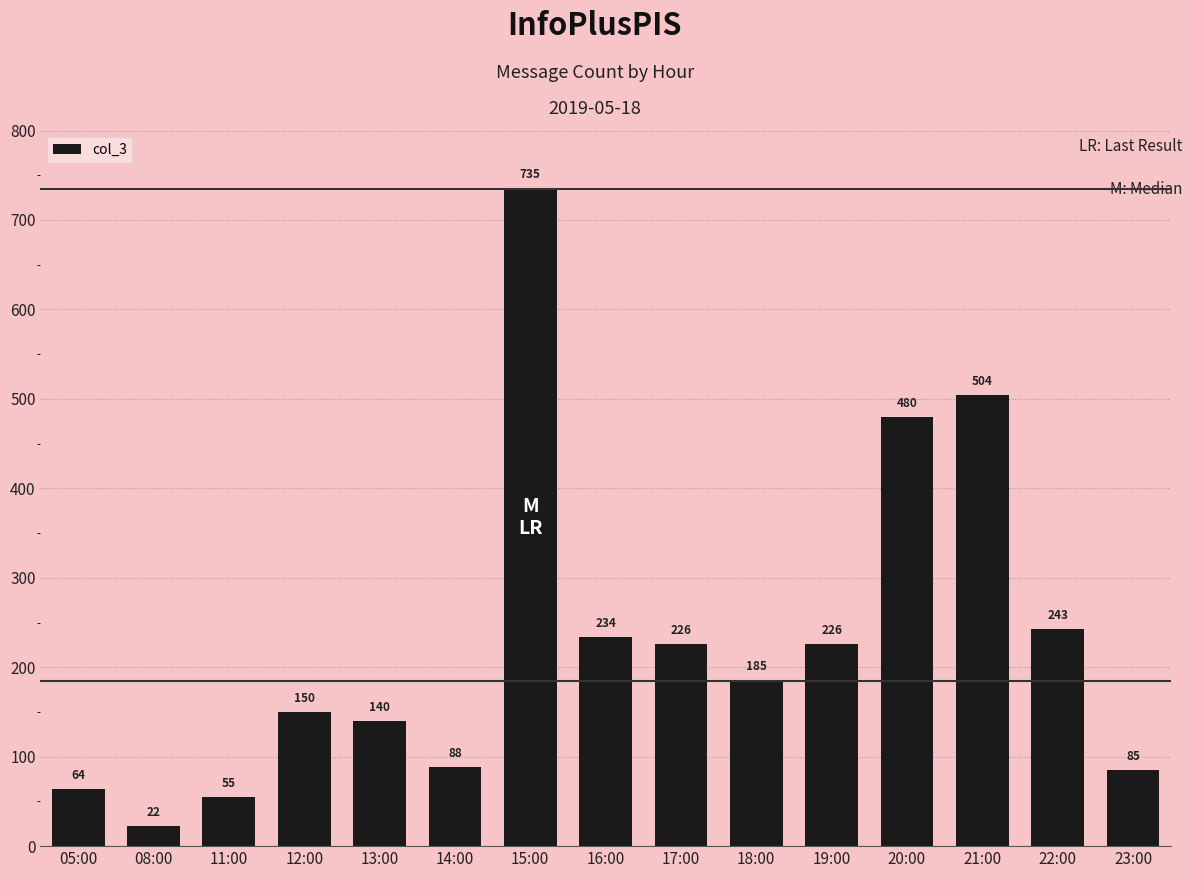

How many series are shown in this chart?

1